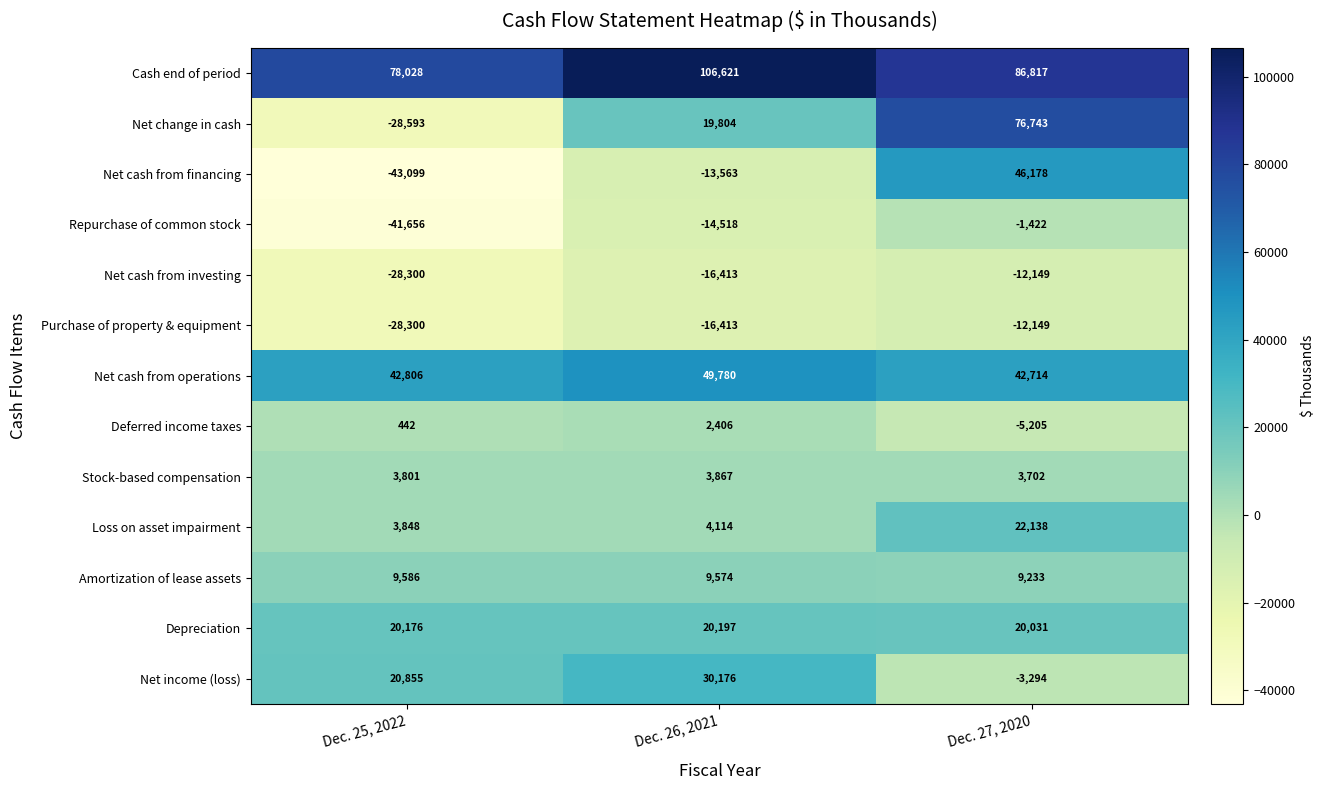

What is the maximum value for Net cash from financing?

46178